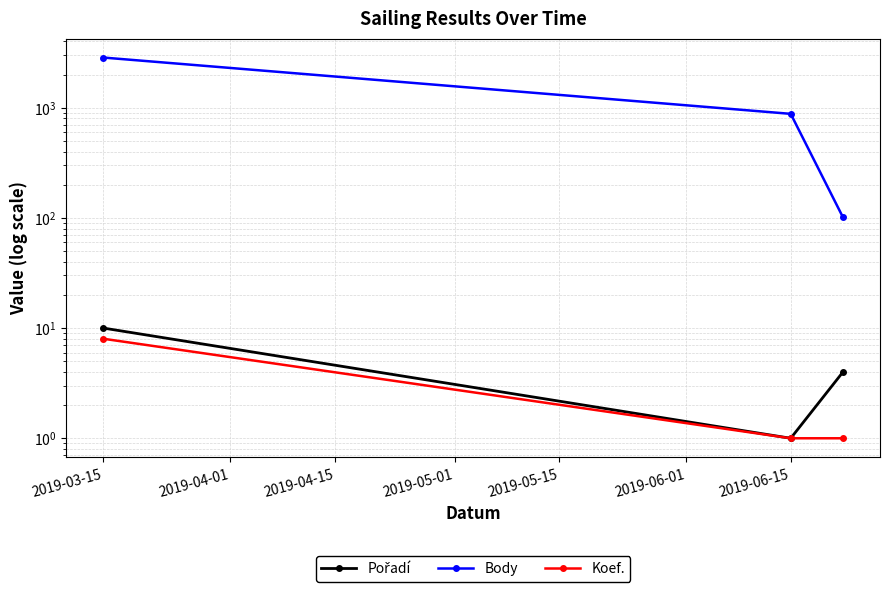

At which label does Body reach its peak?

2019-03-15